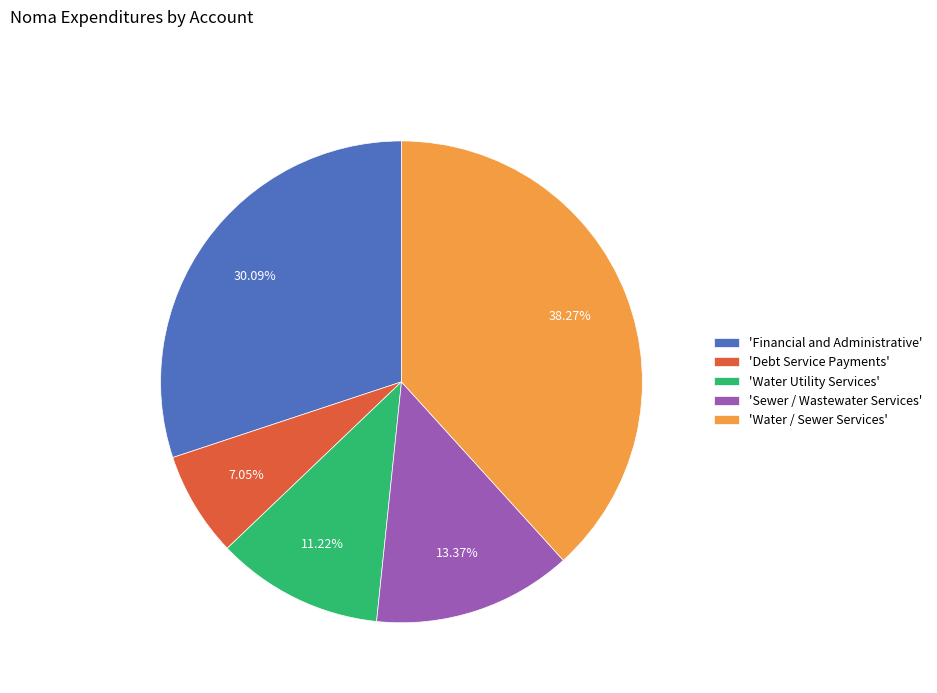

Which slice is the largest?

'Water / Sewer Services'